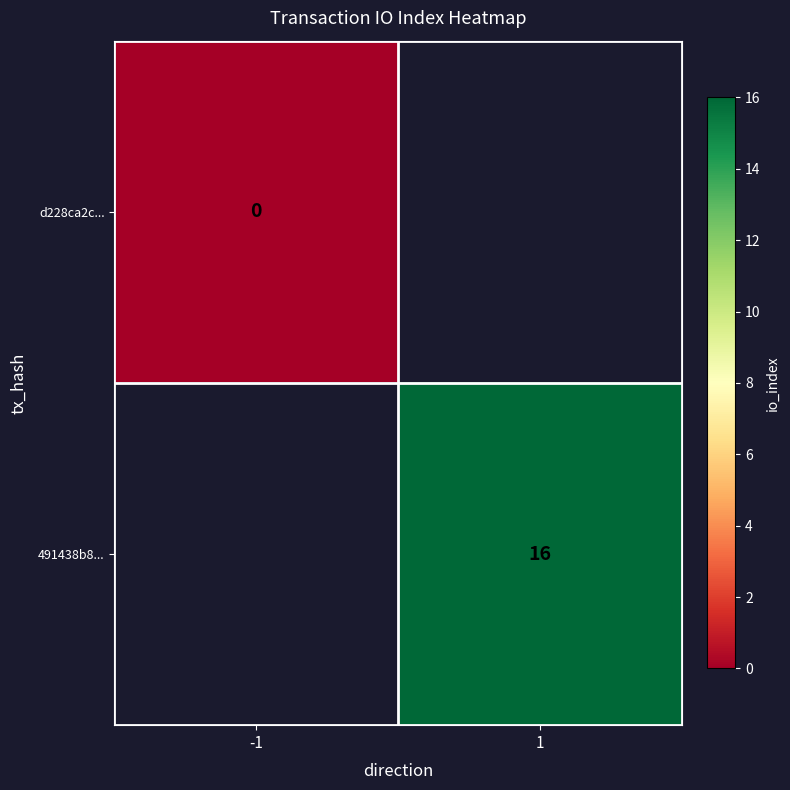

The value of 491438b8... at 1 is 16. True or false?

True